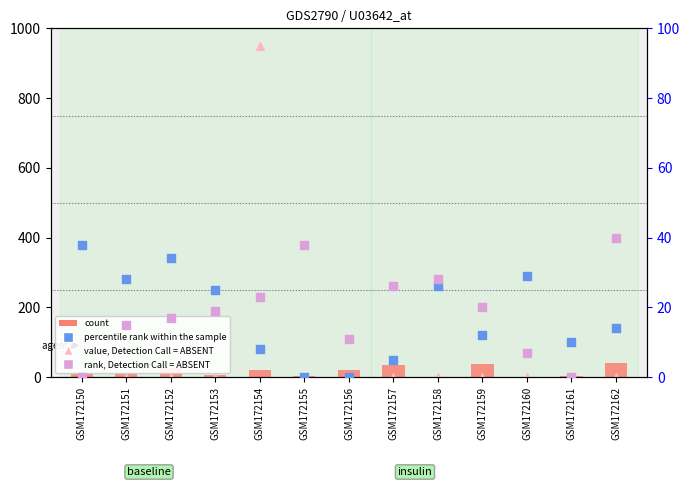

What is the total value across all series at GSM172159?

70